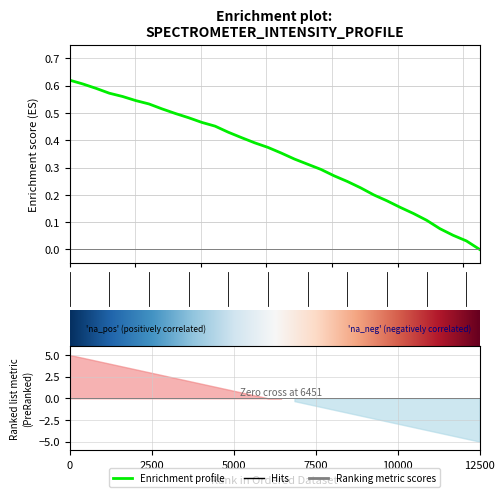

What is the difference between the maximum and minimum values?

0.6